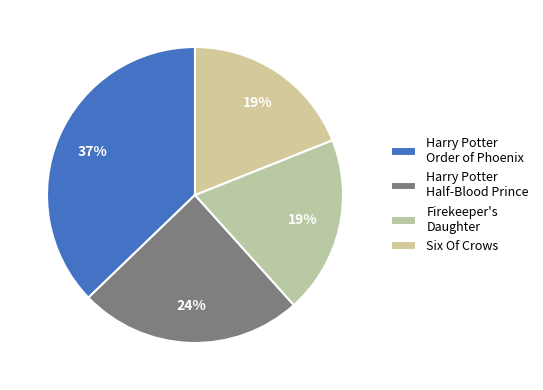

Does Harry Potter Half-Blood Prince represent more than half of the total?

No